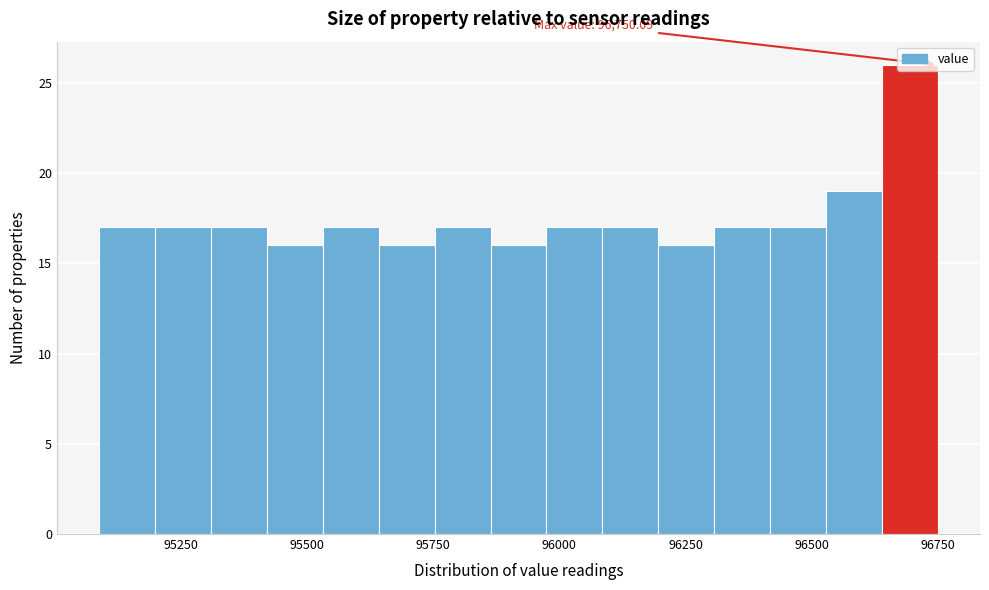

Read against the x-axis, roughly where is the centre of the tallest bar?

96700